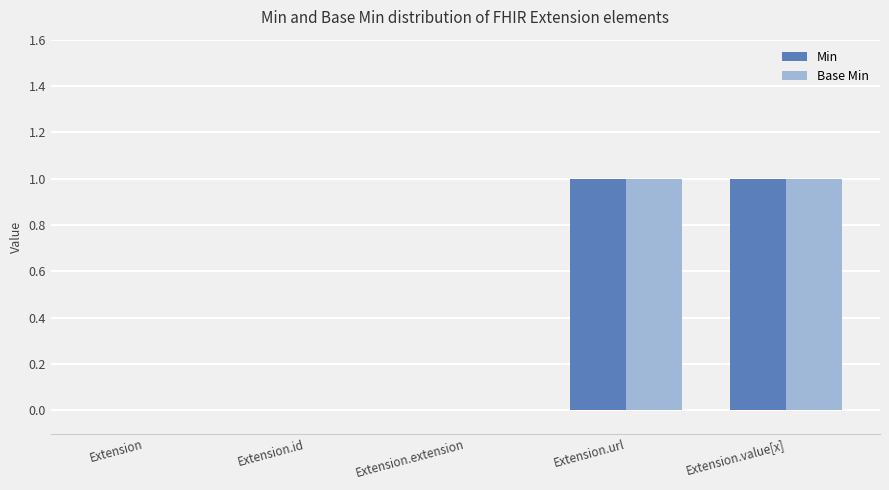

Is it true that Min equals 1 at Extension.url?

True